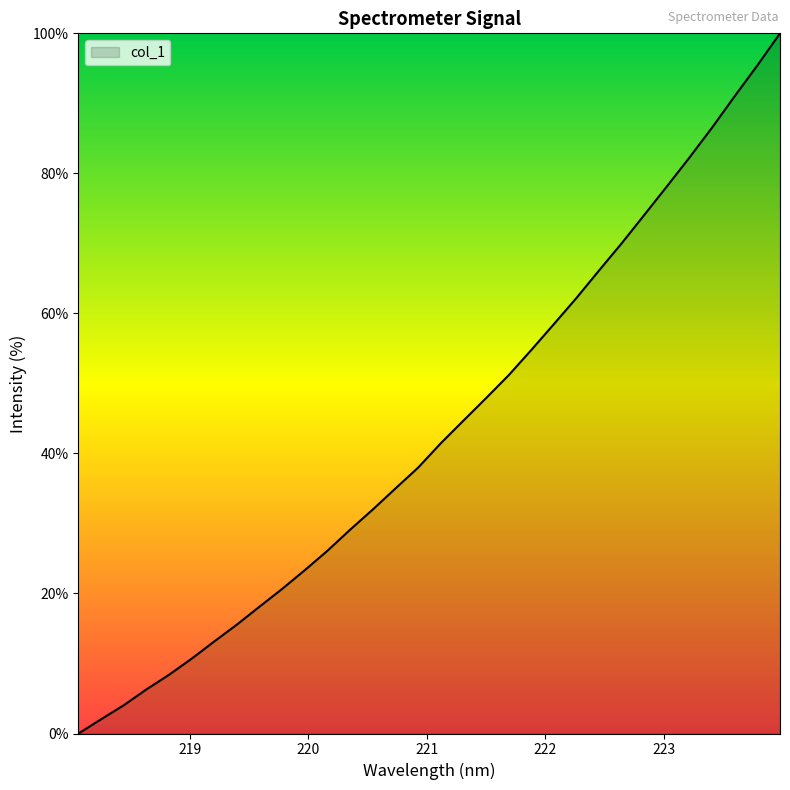

What is the difference between the maximum and minimum values?

100.0